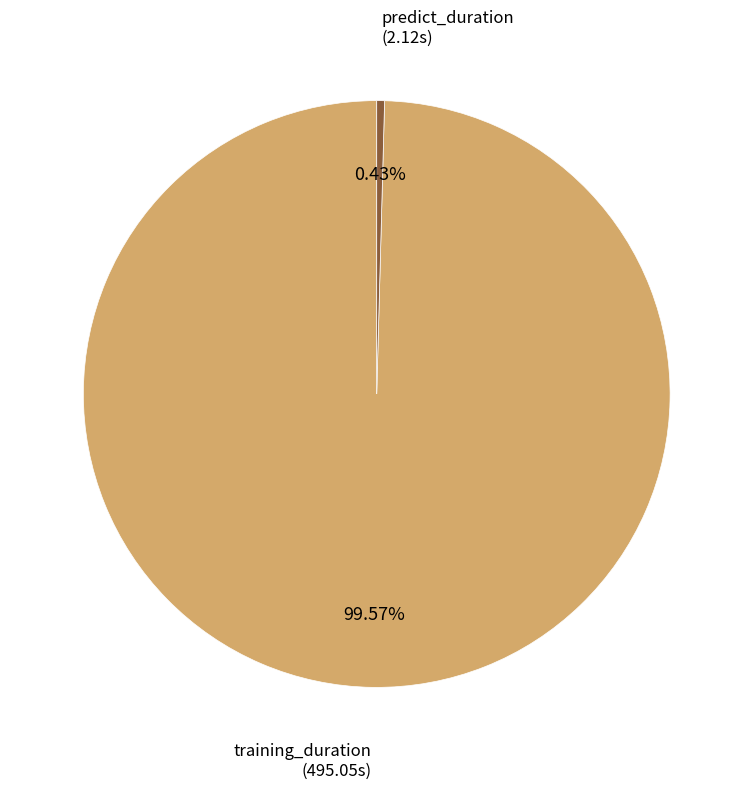

What is the total percentage of predict_duration and training_duration?

100.0%